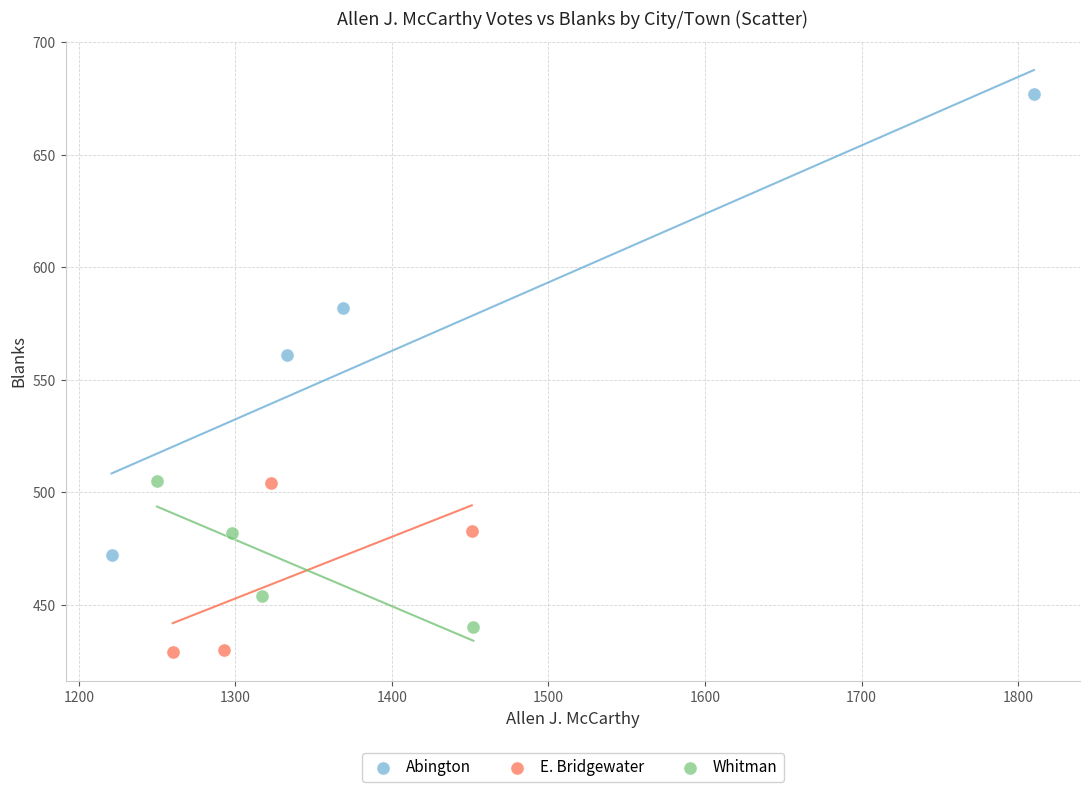

Which series contains the highest Y value?

Abington